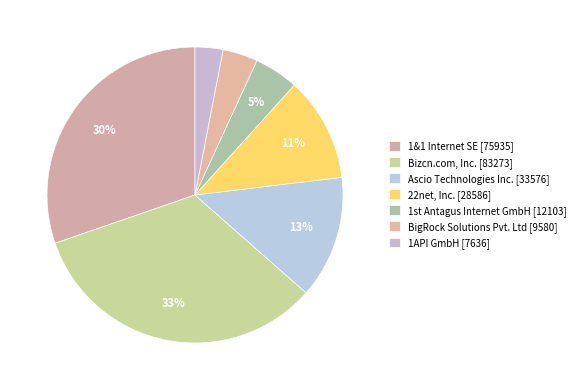

Is there any slice that represents more than half of the pie?

No